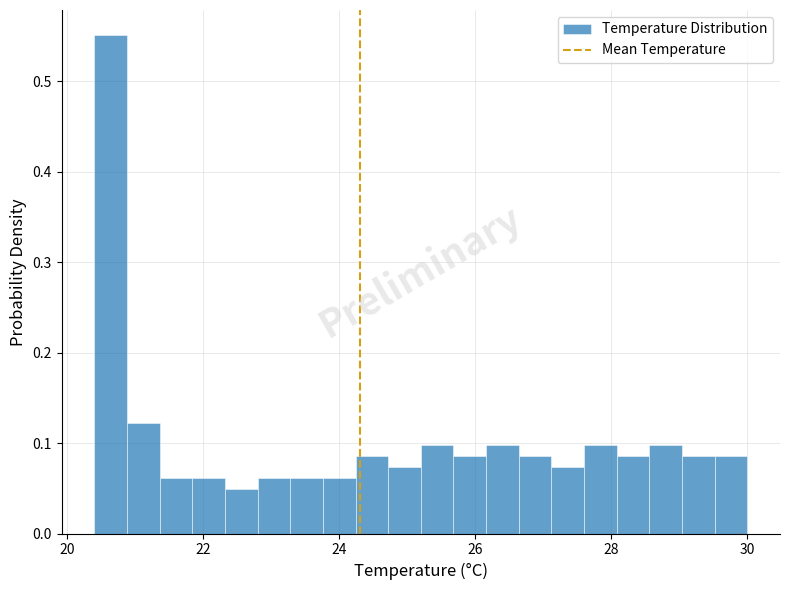

Read against the x-axis, roughly where is the centre of the tallest bar?

20.6